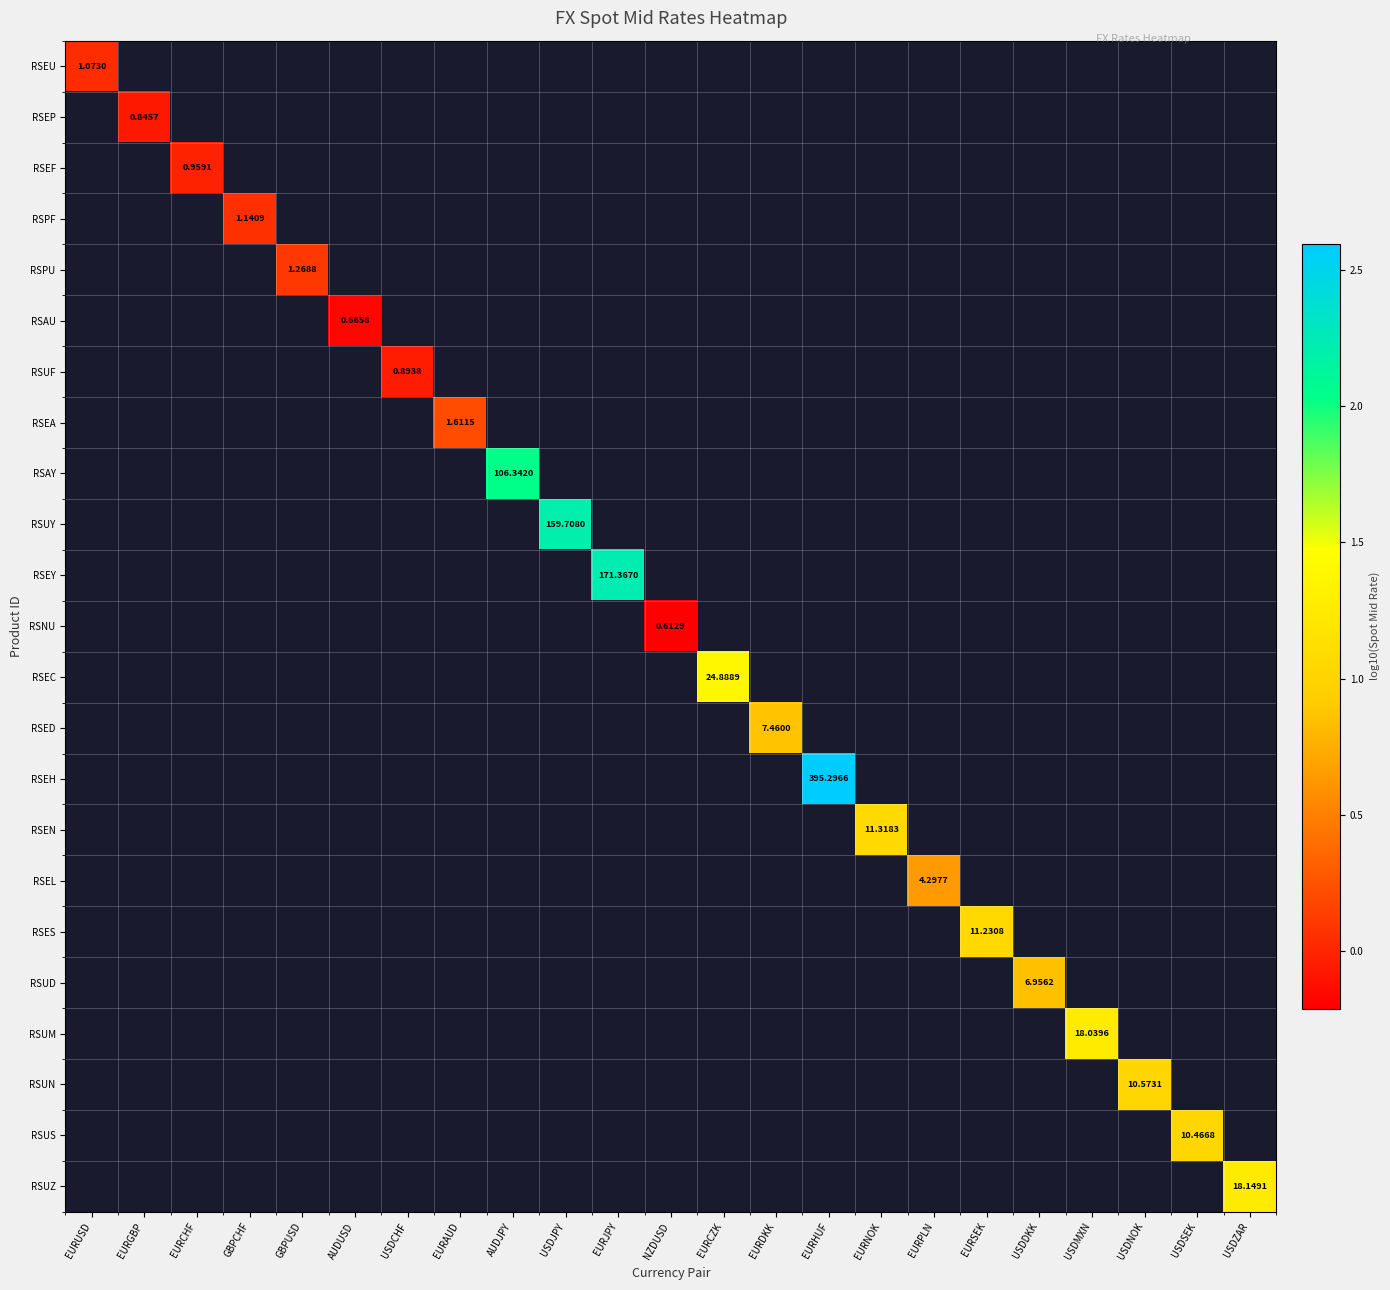

How many categories are shown in the chart?

23